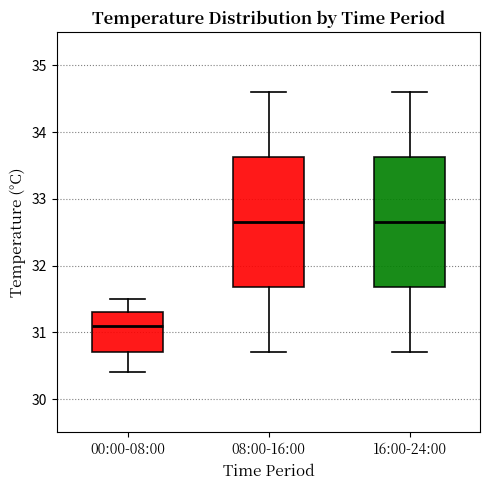

Where does the upper whisker of the box for 00:00-08:00 end on the y-axis? The values are not printed on the chart, so give them approximately, as read against the axis.

31.5